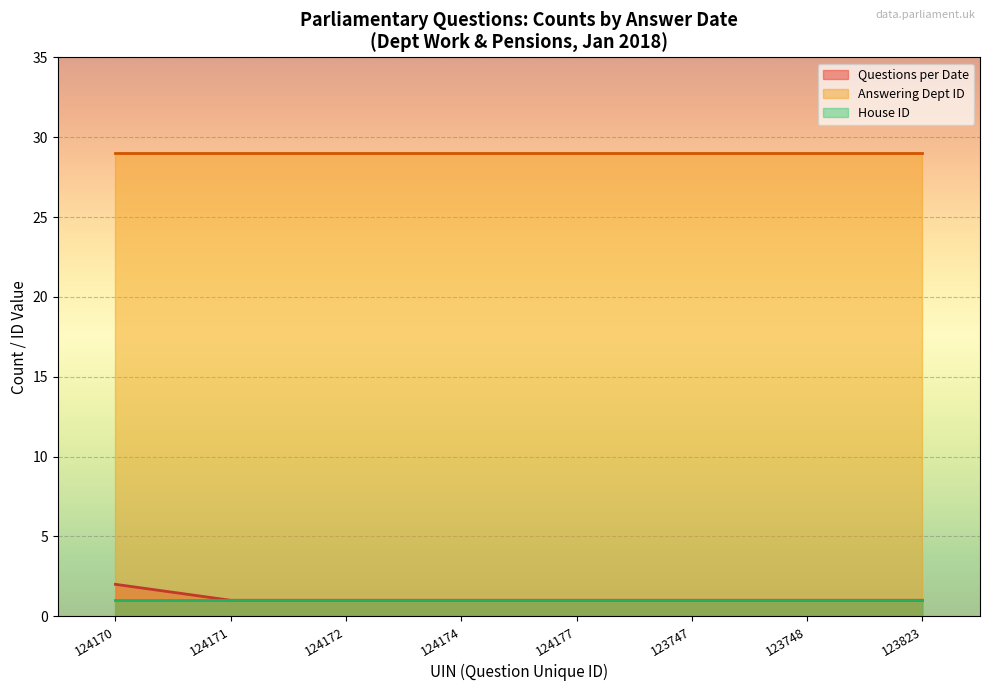

At how many categories does at least one series exceed 5?

8